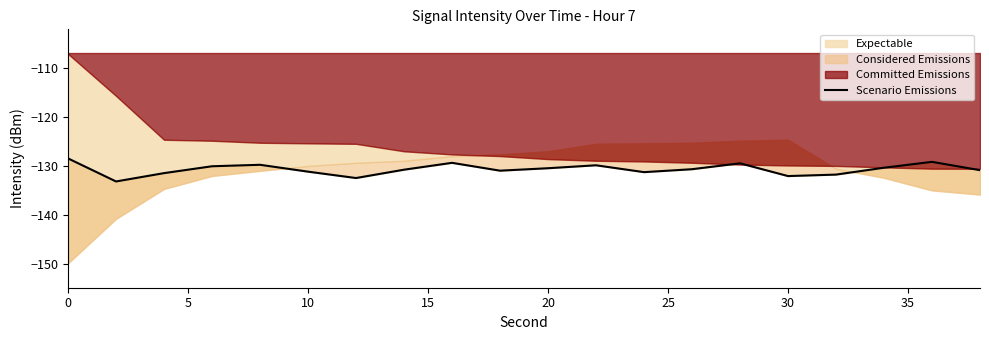

Reading right to left, extract all data points from this chart.

-130.9	-129.2	-130.4	-131.8	-132.1	-129.5	-130.7	-131.3	-129.9	-130.5	-131.0	-129.4	-130.8	-132.5	-131.2	-129.8	-130.1	-131.5	-133.2	-128.5